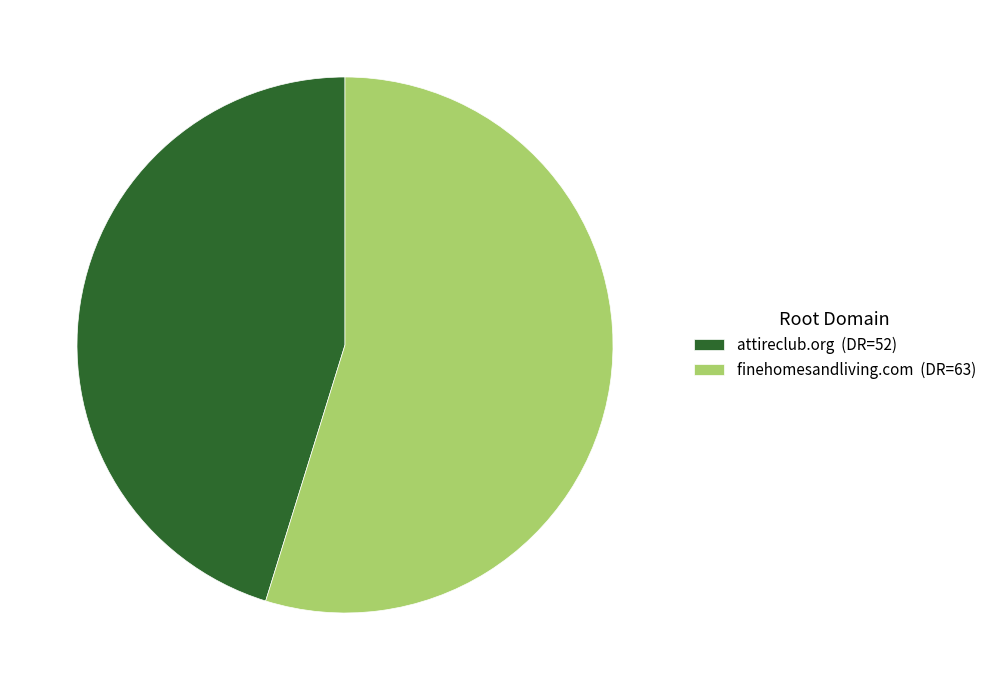

True or false: finehomesandliving.com accounts for 43% of the total.

False